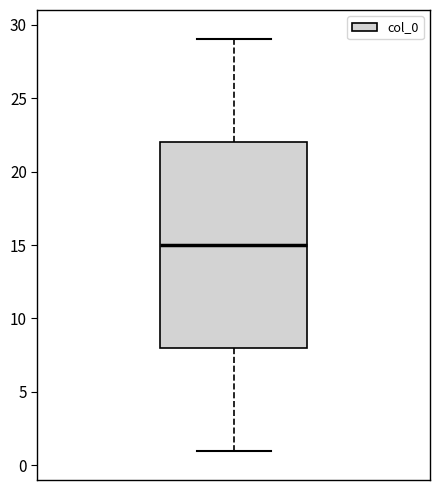

Transcribe this box plot: give where the median line is, the range the box spans, and where the two whiskers end, as read against the y-axis. The values are not printed on the chart, so give them approximately, as read against the axis.

median 15, box 8 to 22, whiskers 1 to 29